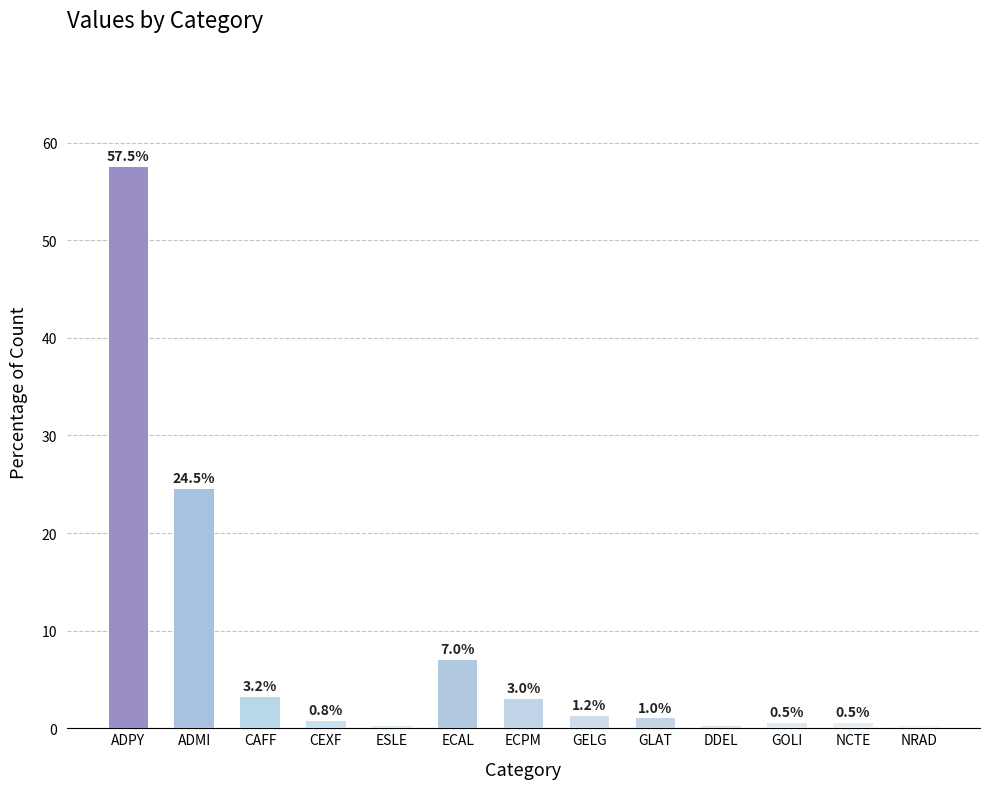

Where is the data nearest to the value 28?

ADMI